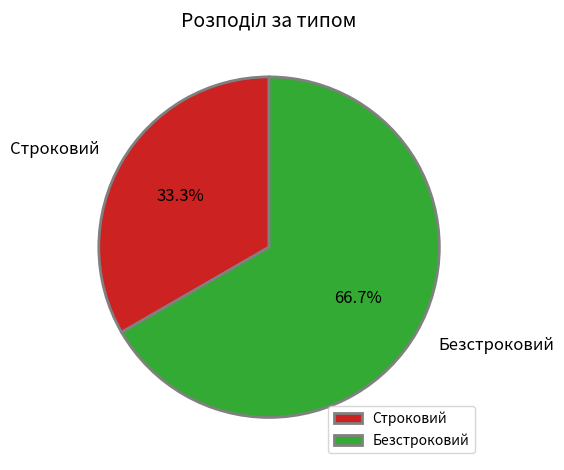

Approximately how many times larger is the value at Строковий compared to Безстроковий?

0.5